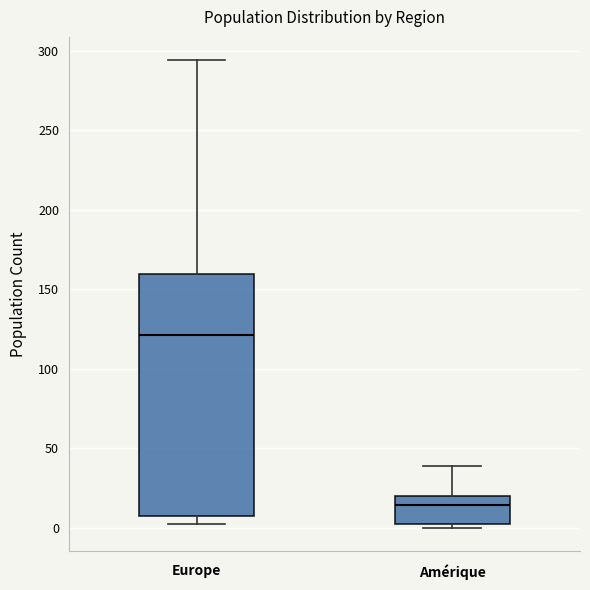

Where does the median line of the box for Amérique sit on the y-axis? The values are not printed on the chart, so give them approximately, as read against the axis.

15